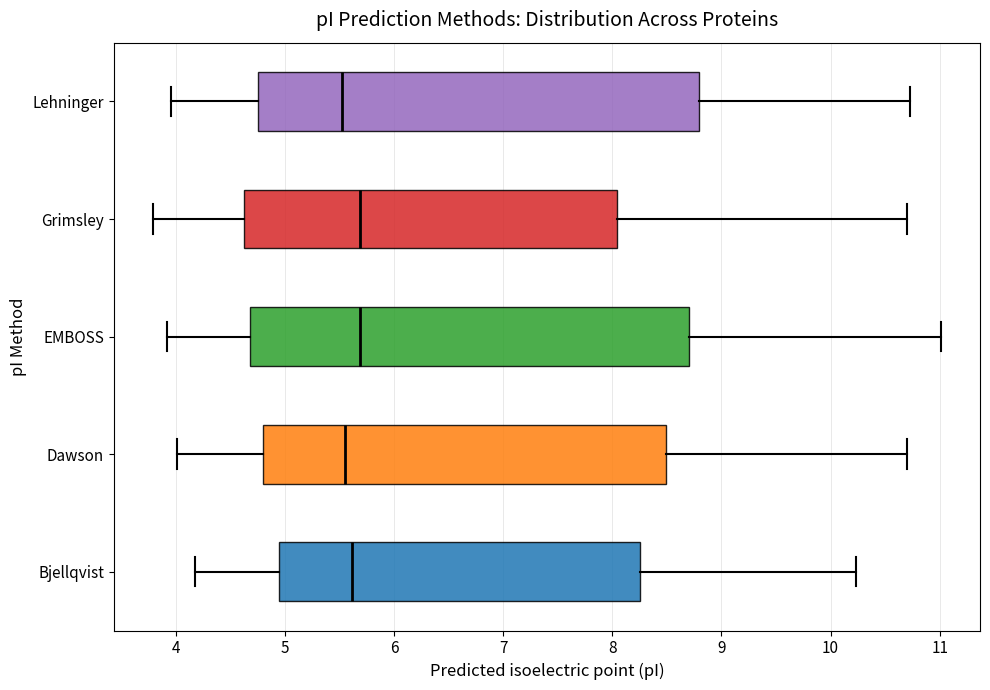

Reading bottom to top, read every box against the x-axis: the position of its median line, the range the box covers, and the ends of its whiskers. The values are not printed on the chart, so give them approximately, as read against the axis.

Bjellqvist: median 5.6, box 4.9 to 8.3, whiskers 4.2 to 10.2
Dawson: median 5.6, box 4.8 to 8.5, whiskers 4.0 to 10.7
EMBOSS: median 5.7, box 4.7 to 8.7, whiskers 3.9 to 11.0
Grimsley: median 5.7, box 4.6 to 8.0, whiskers 3.8 to 10.7
Lehninger: median 5.5, box 4.8 to 8.8, whiskers 4.0 to 10.7